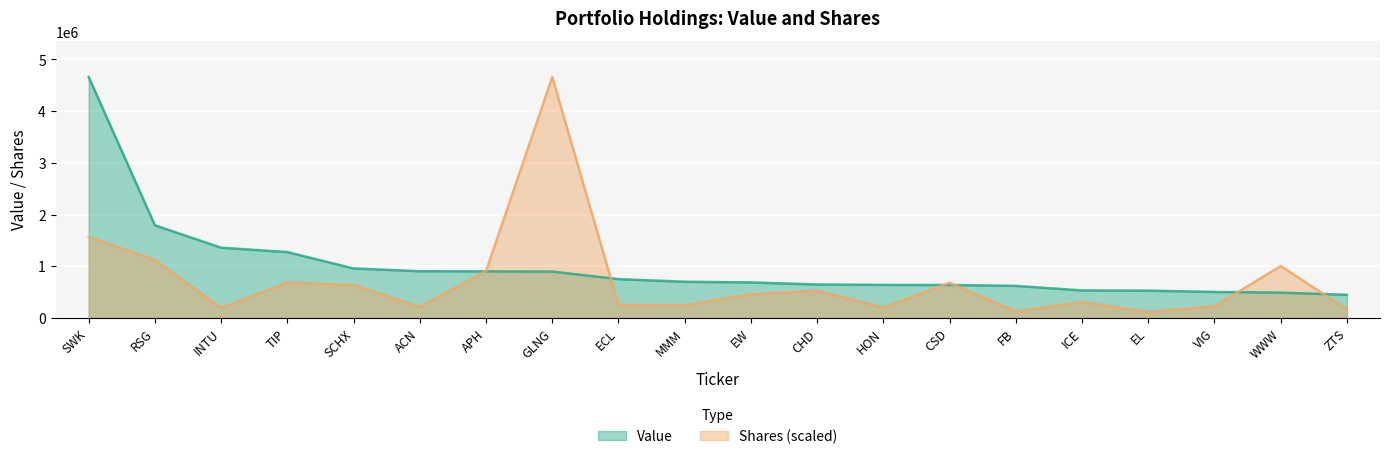

What is the difference between the highest and lowest values at GLNG?

3764000.0